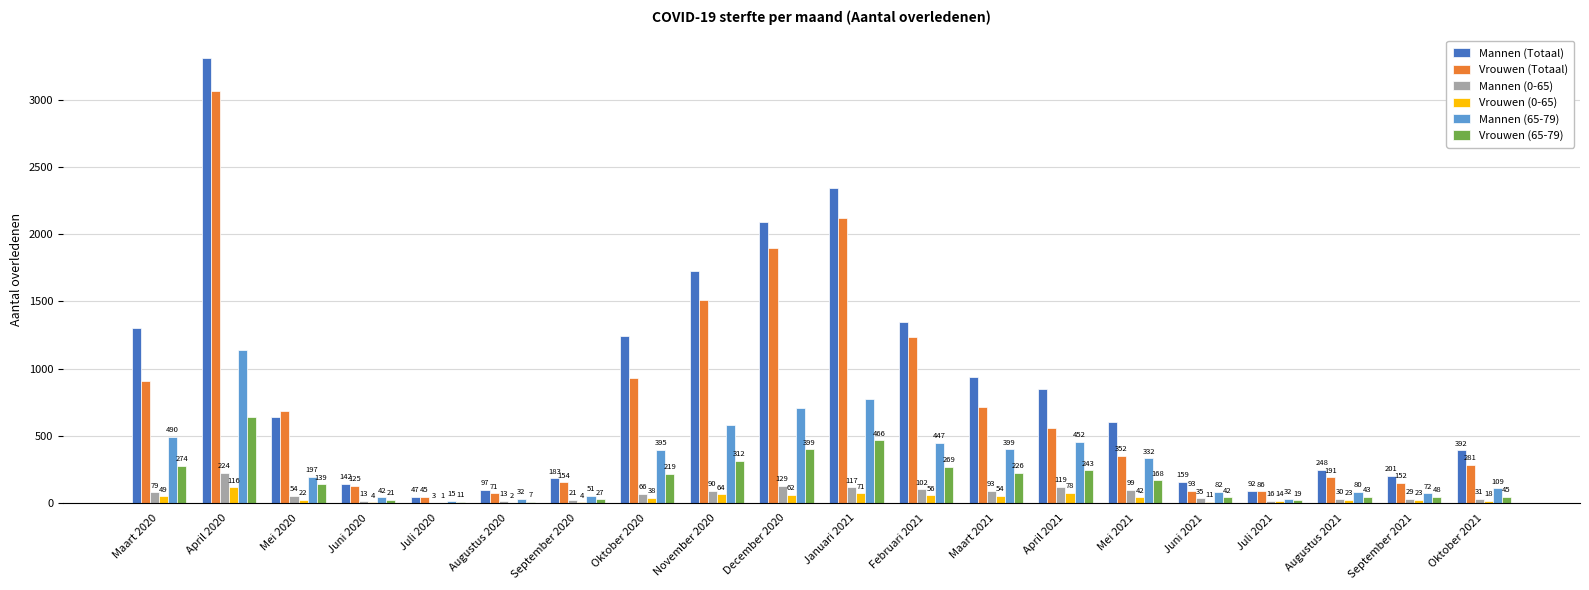

How many series are shown in this chart?

6